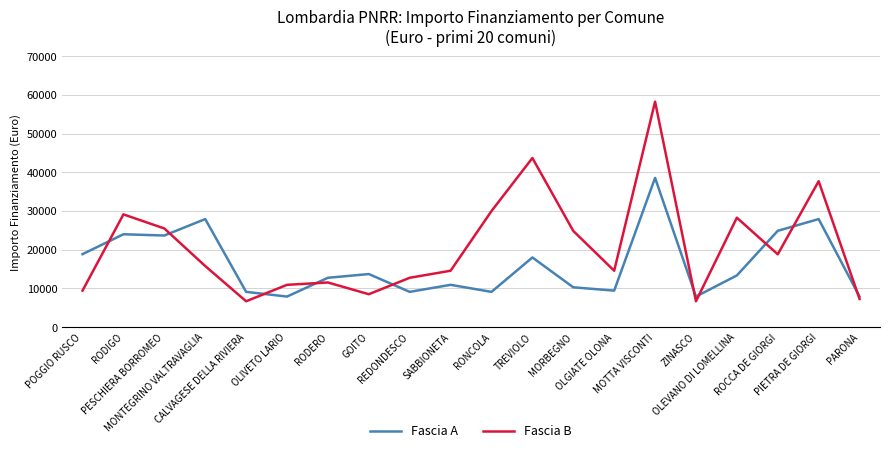

What is the minimum value for Fascia A?

7891